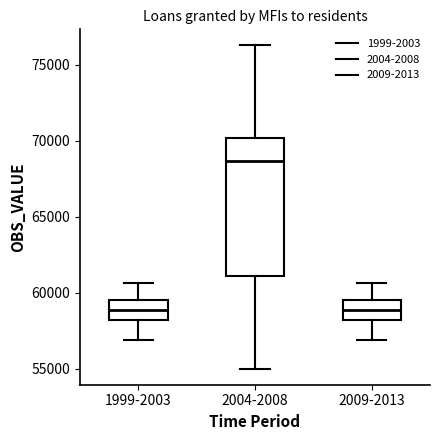

Reading left to right, read every box against the y-axis: the position of its median line, the range the box covers, and the ends of its whiskers. The values are not printed on the chart, so give them approximately, as read against the axis.

1999-2003: median 59000, box 58000 to 59500, whiskers 57000 to 60500
2004-2008: median 68500, box 61000 to 70000, whiskers 55000 to 76500
2009-2013: median 59000, box 58000 to 59500, whiskers 57000 to 60500